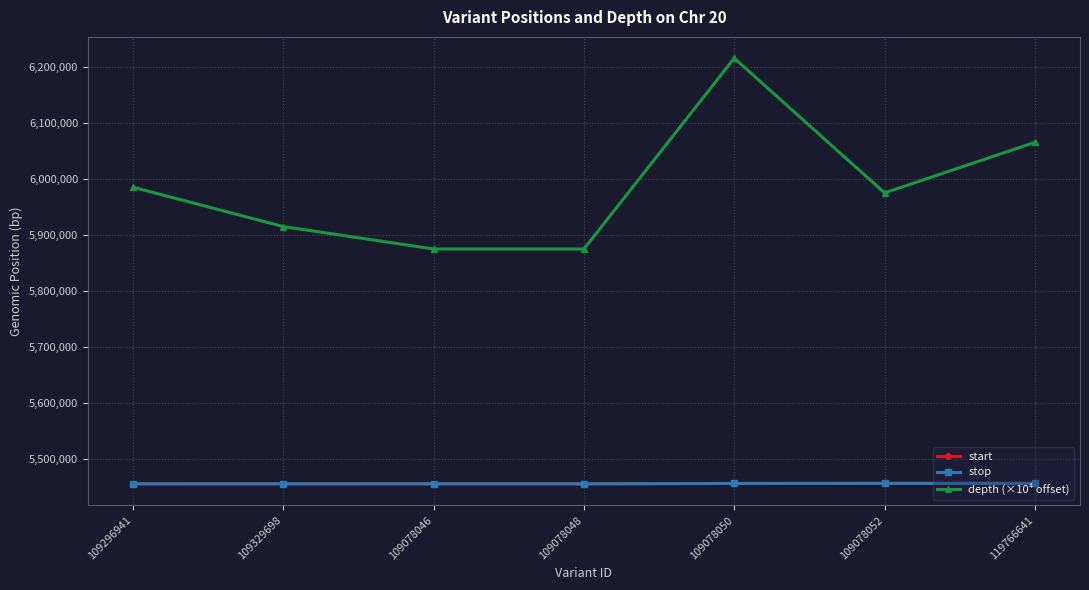

Does the chart display data point markers on the line(s)?

Yes